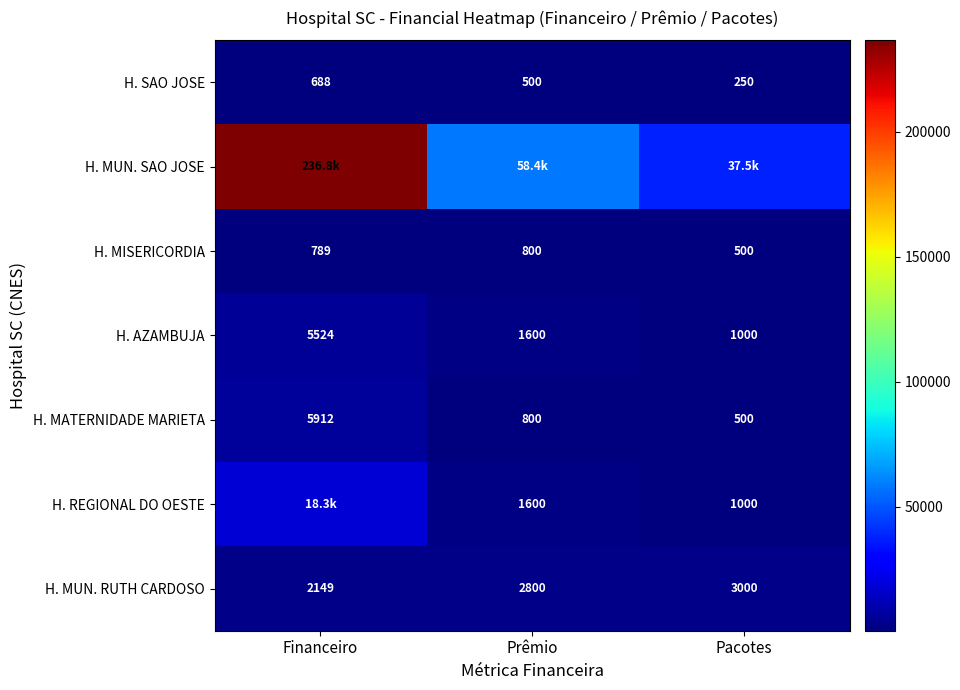

At which label is H. SAO JOSE closest to 469?

Prêmio